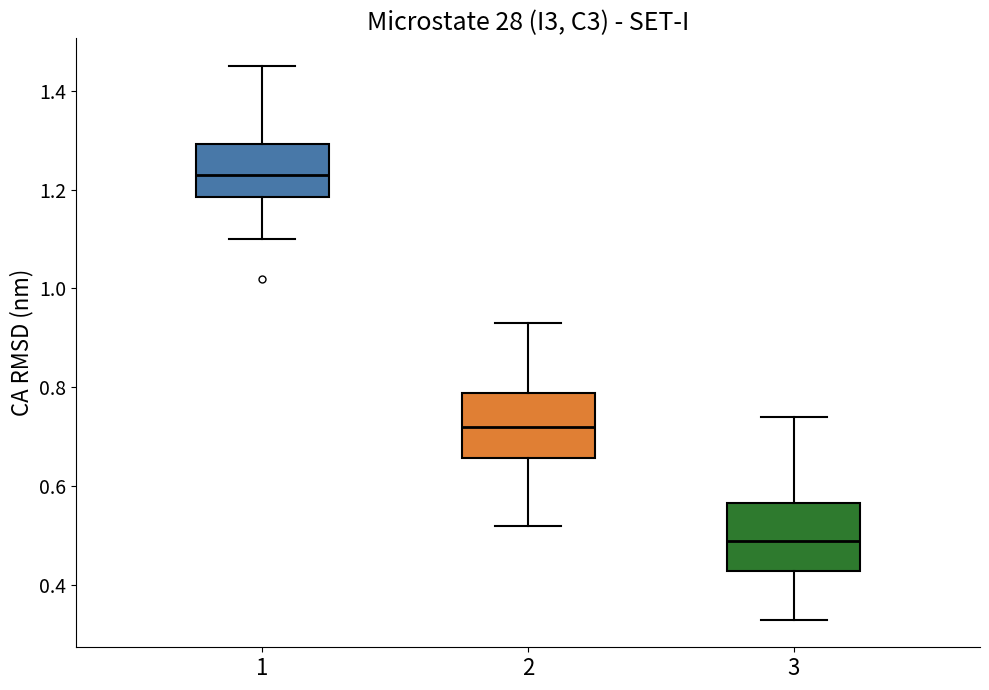

Reading left to right, transcribe this box plot: for each box, give where its median line is, the range the box spans, and where its two whiskers end, as read against the y-axis. The values are not printed on the chart, so give them approximately, as read against the axis.

1: median 1.24, box 1.18 to 1.30, whiskers 1.10 to 1.46
2: median 0.72, box 0.66 to 0.78, whiskers 0.52 to 0.94
3: median 0.50, box 0.42 to 0.56, whiskers 0.34 to 0.74